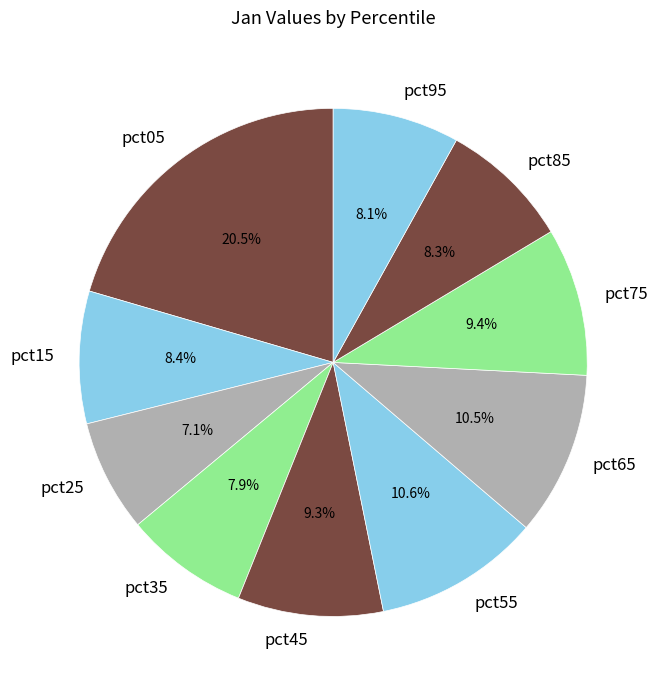

What percentage is the pct35 slice, to the nearest percent?

8%